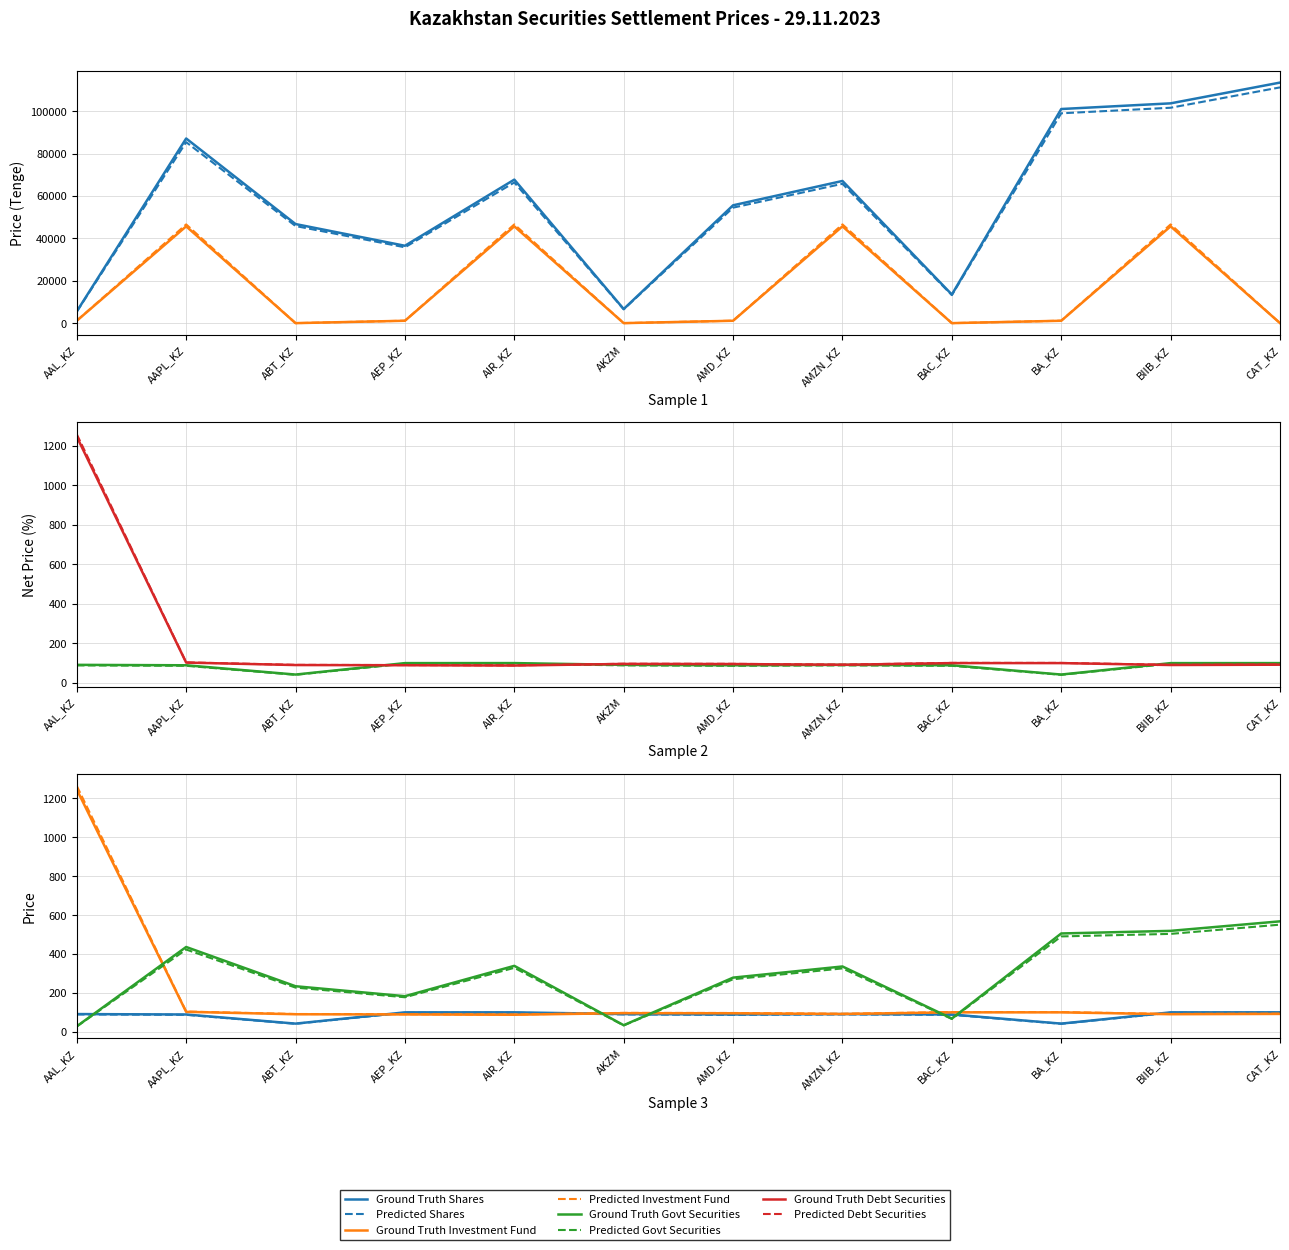

How many data points in Investment Fund (Price, Tenge) are above 1127?

8